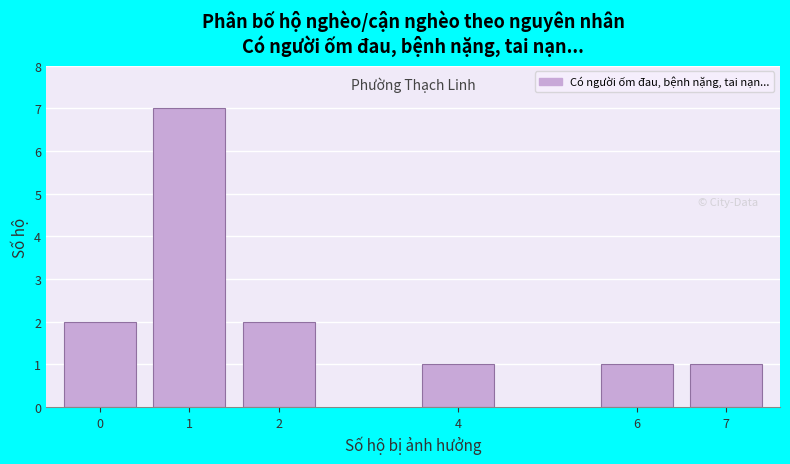

Reading left to right, what are all the values shown in this chart?

2	7	2	1	1	1